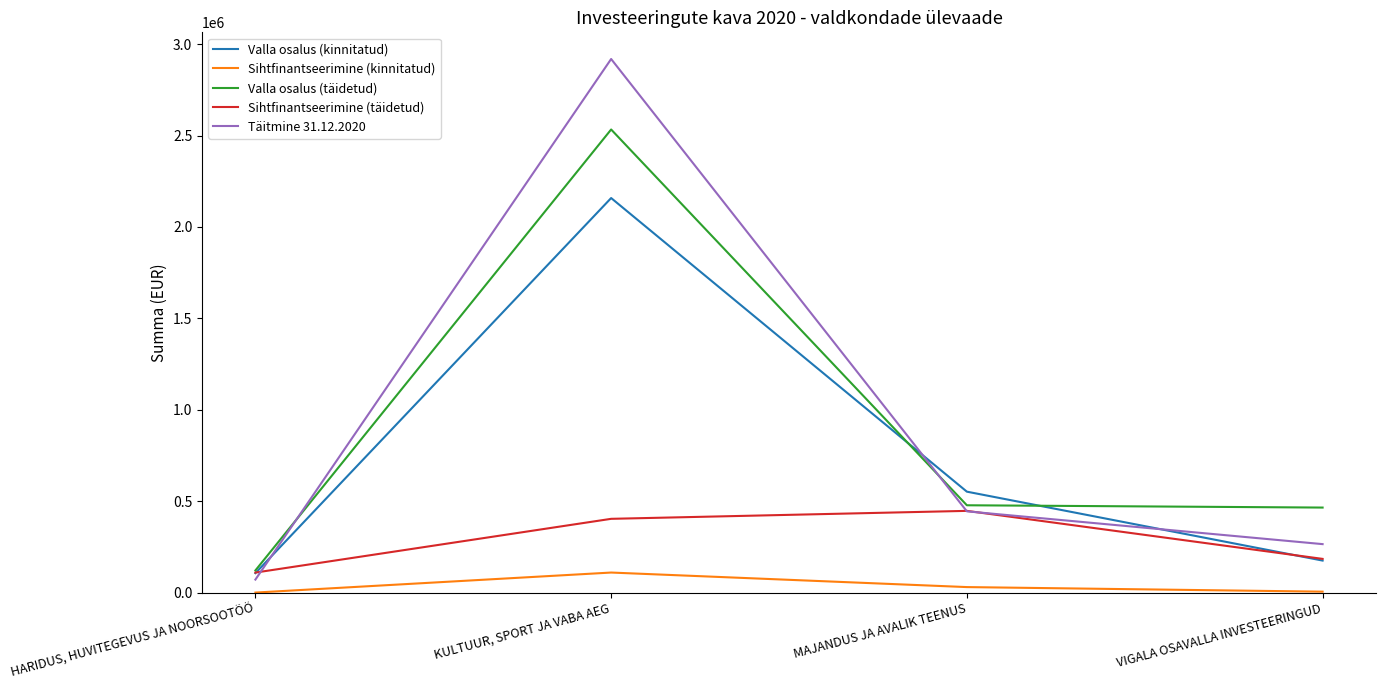

What is the approximate value of Valla osalus (kinnitatud) at HARIDUS, HUVITEGEVUS JA NOORSOOTÖÖ?

106350.0